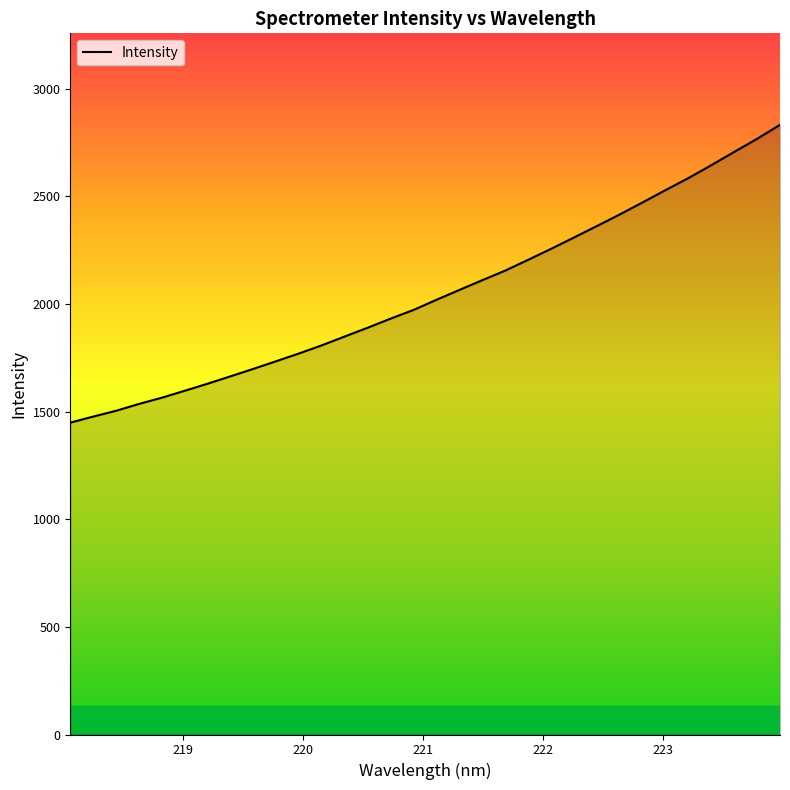

What is the minimum value shown in the chart?

1448.7